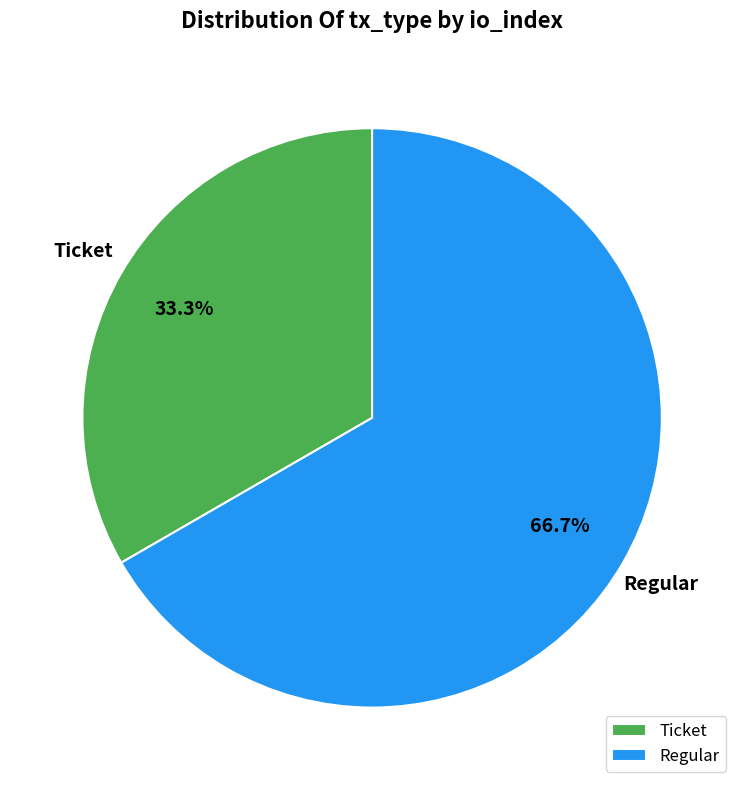

How many segments does this pie chart have?

2